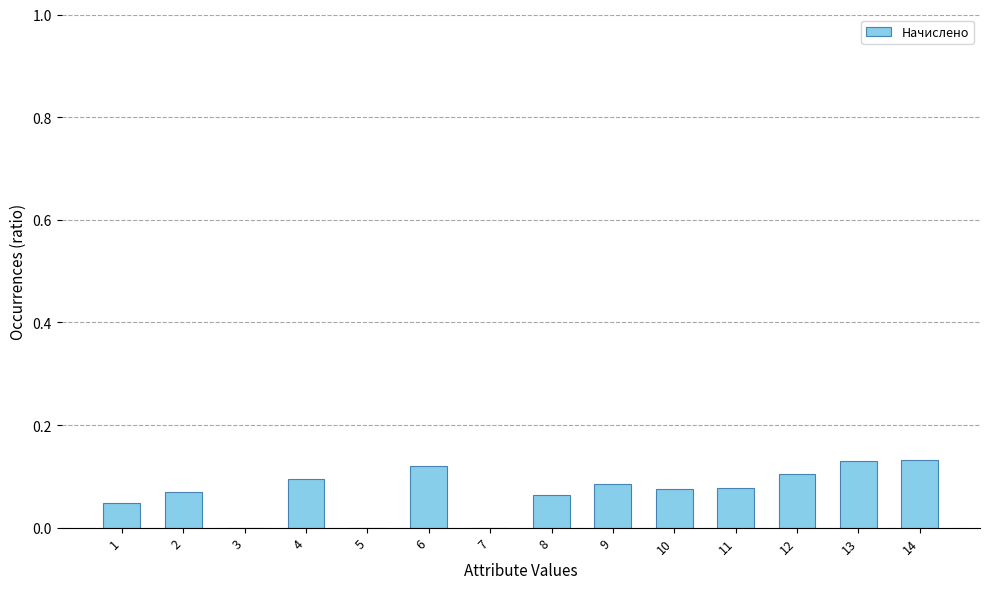

Which has a higher value, 2 or 14?

14